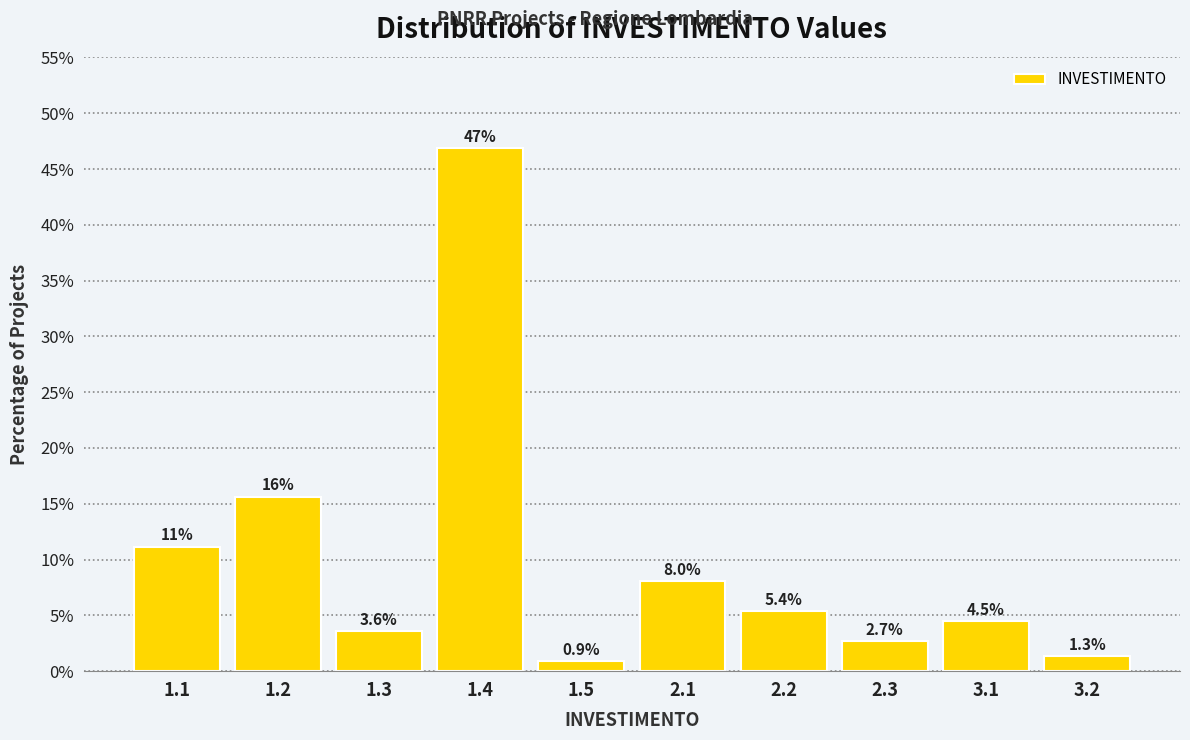

Reading left to right, transcribe all the data shown in this chart.

11.2	15.6	3.6	46.9	0.9	8.0	5.4	2.7	4.5	1.3